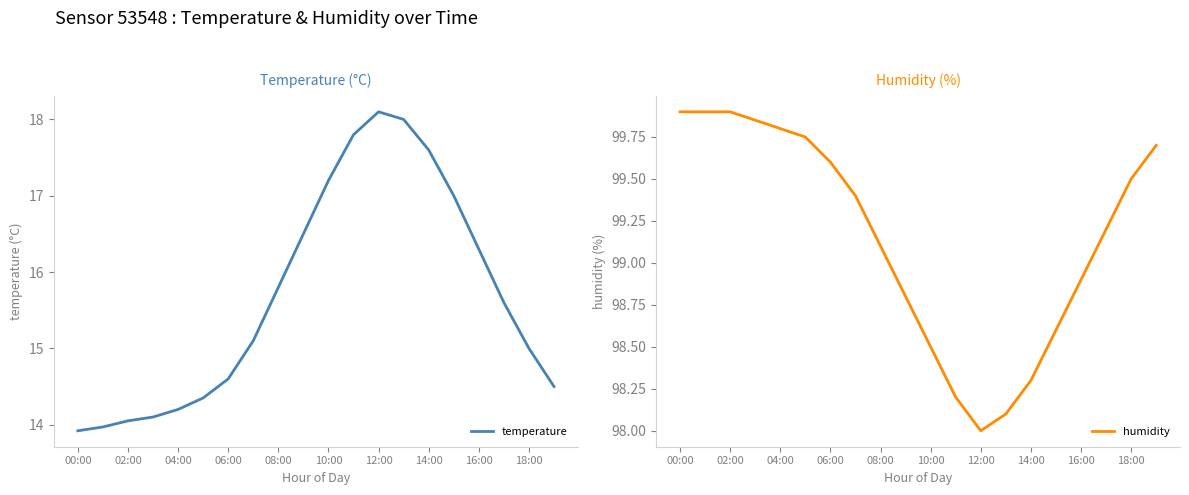

True or false: temperature has more than 2 interior local peaks.

False